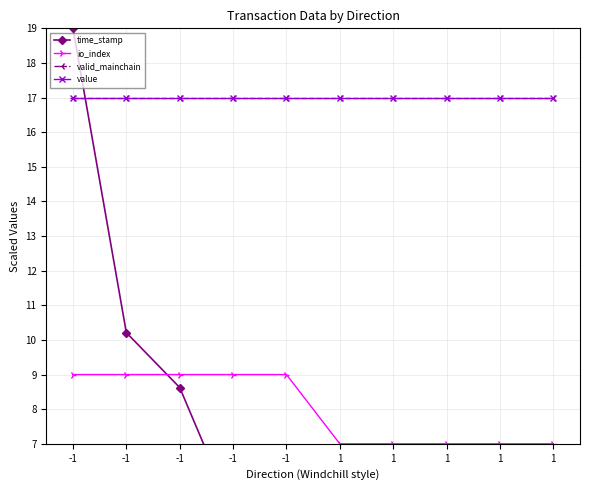

The value of time_stamp at 1 is 1.0. True or false?

True